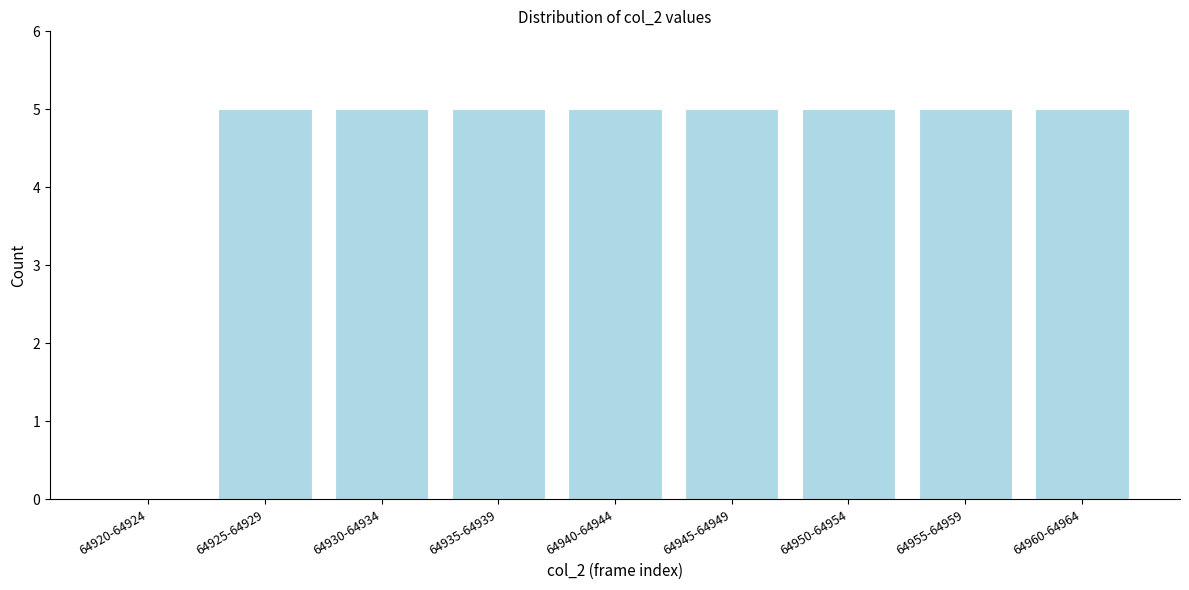

Reading left to right, transcribe all the data shown in this chart.

64920-64924=0	64925-64929=5	64930-64934=5	64935-64939=5	64940-64944=5	64945-64949=5	64950-64954=5	64955-64959=5	64960-64964=5